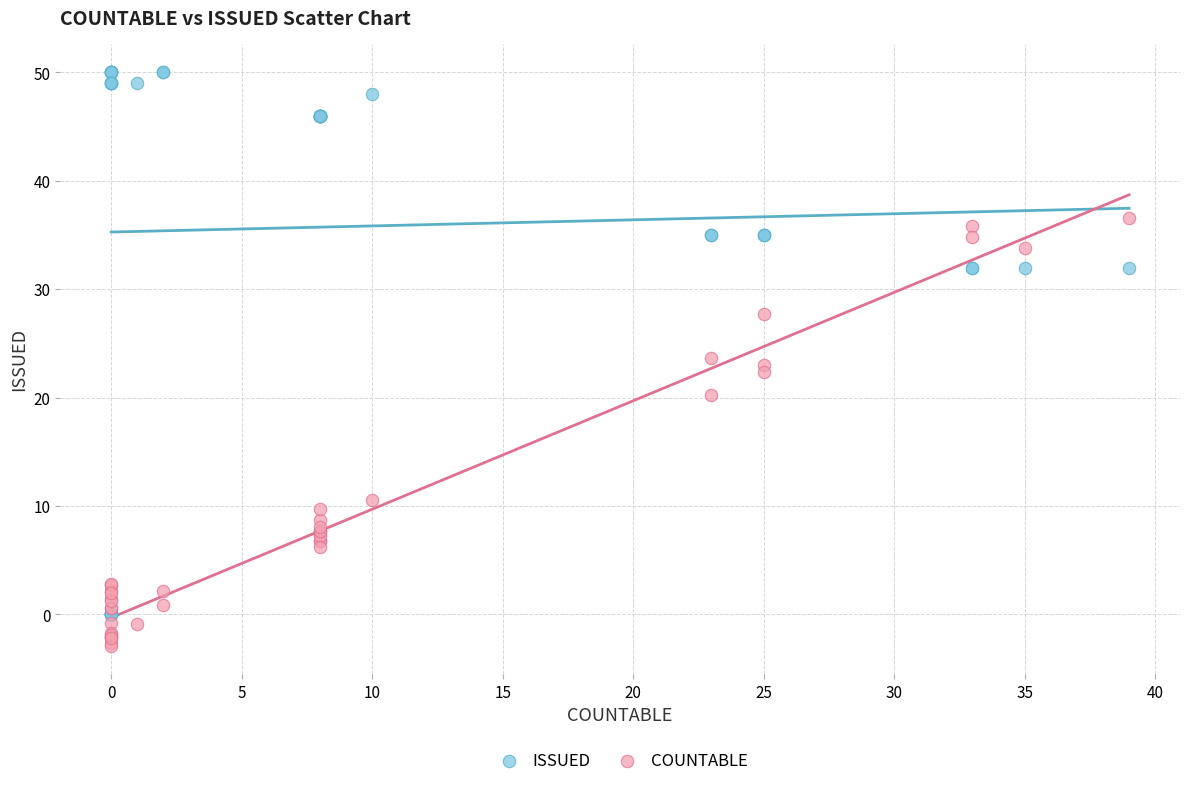

Which series has the widest spread of Y values?

ISSUED